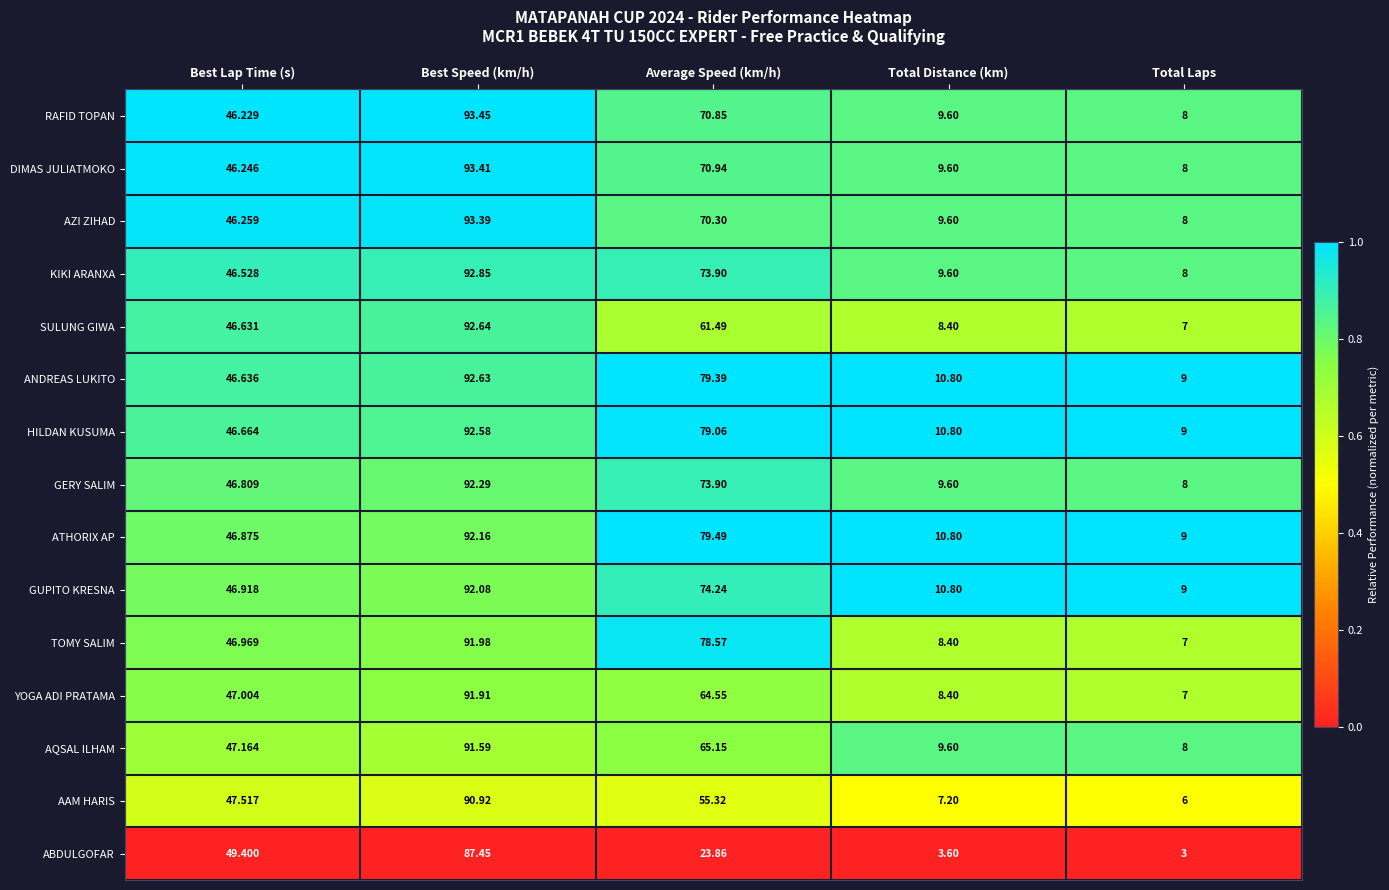

Which series has the largest total across all categories?

ANDREAS LUKITO